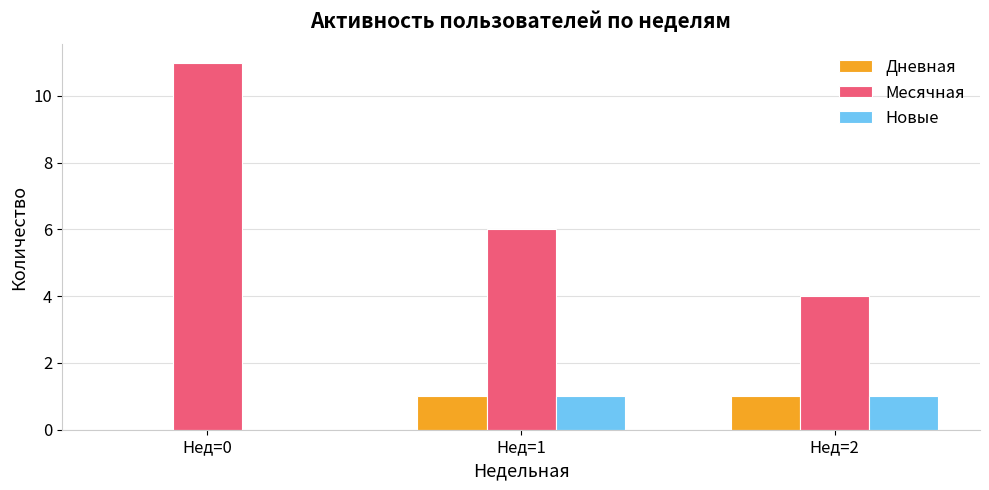

How many categories are shown in the chart?

3